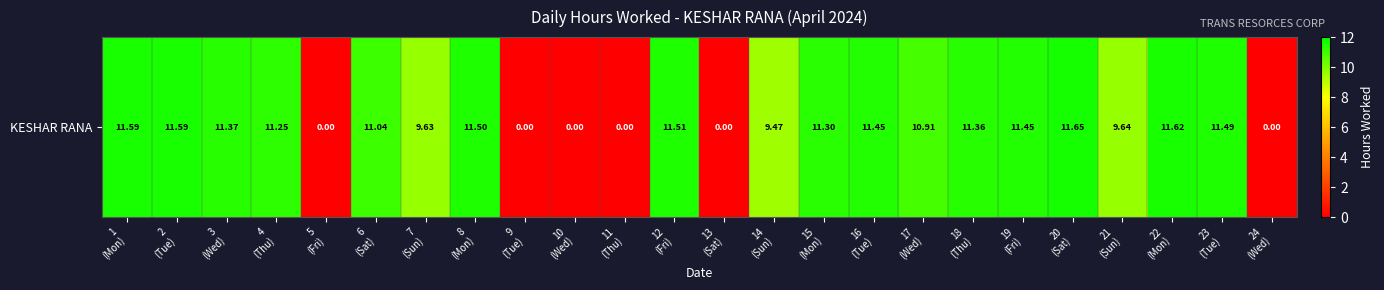

Rank the categories by value from highest to lowest.

20
(Sat), 22
(Mon), 1
(Mon), 2
(Tue), 12
(Fri), 8
(Mon), 23
(Tue), 16
(Tue), 19
(Fri), 3
(Wed), 18
(Thu), 15
(Mon), 4
(Thu), 6
(Sat), 17
(Wed), 21
(Sun), 7
(Sun), 14
(Sun), 5
(Fri), 9
(Tue), 10
(Wed), 11
(Thu), 13
(Sat), 24
(Wed)